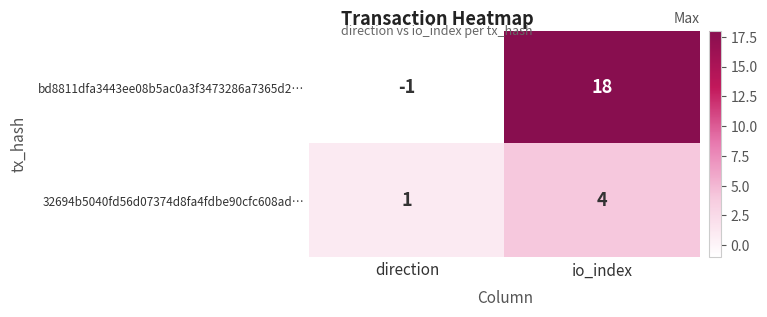

The value of bd8811dfa3443ee08b5ac0a3f3473286a7365d2… at io_index is 18. True or false?

True